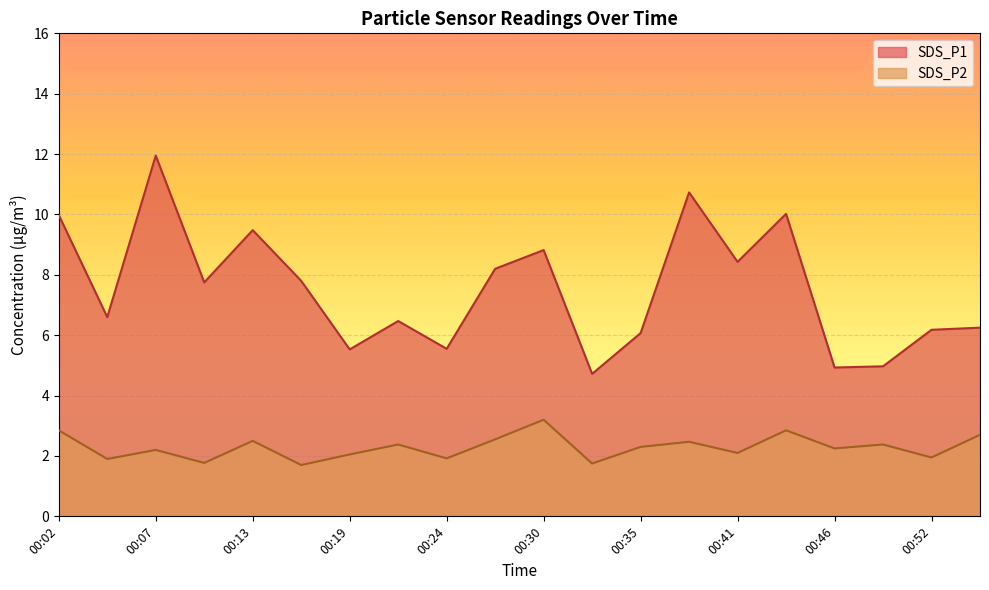

What is the difference between the SDS_P1 values at 00:24 and 00:16?

2.2